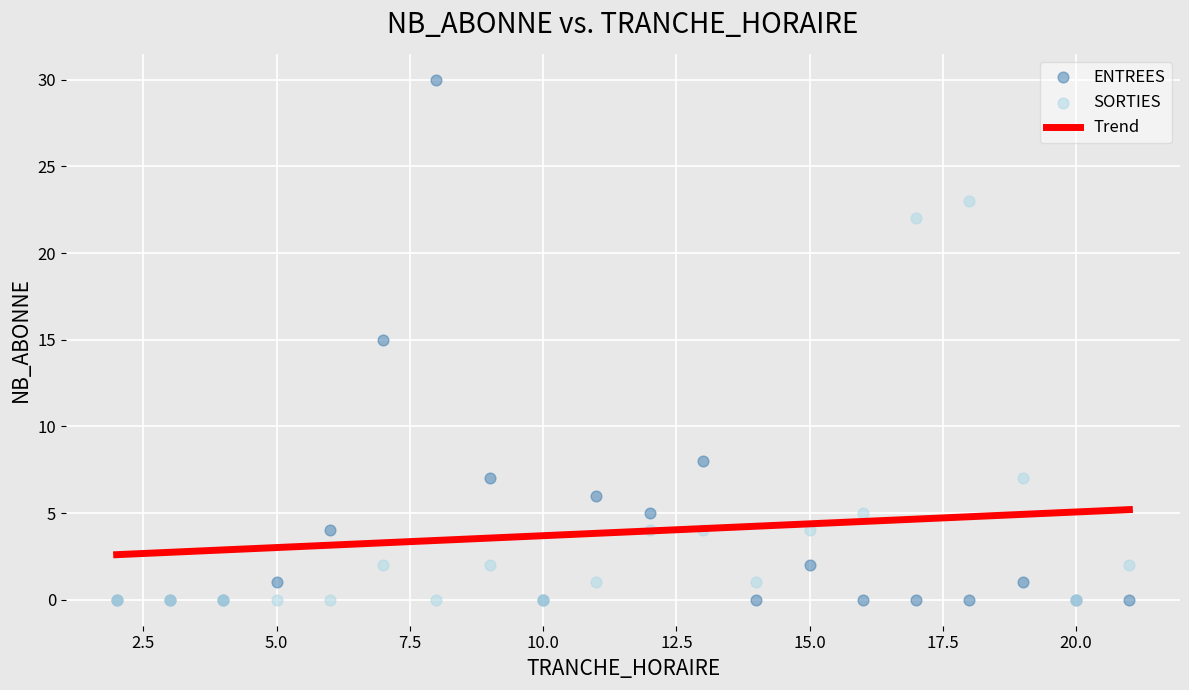

Which series has the widest spread of Y values?

ENTREES